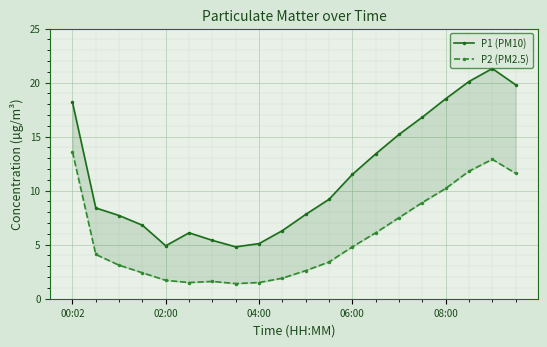

How many data points in P1 (PM10) are above 9?

10